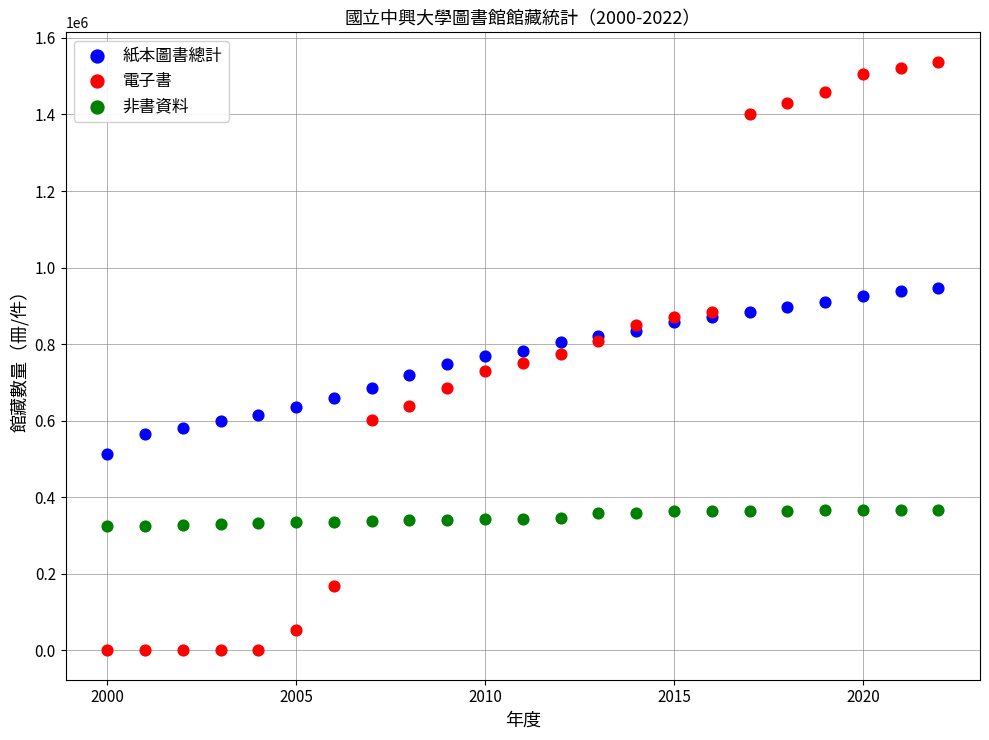

Which series has the widest spread of Y values?

電子書